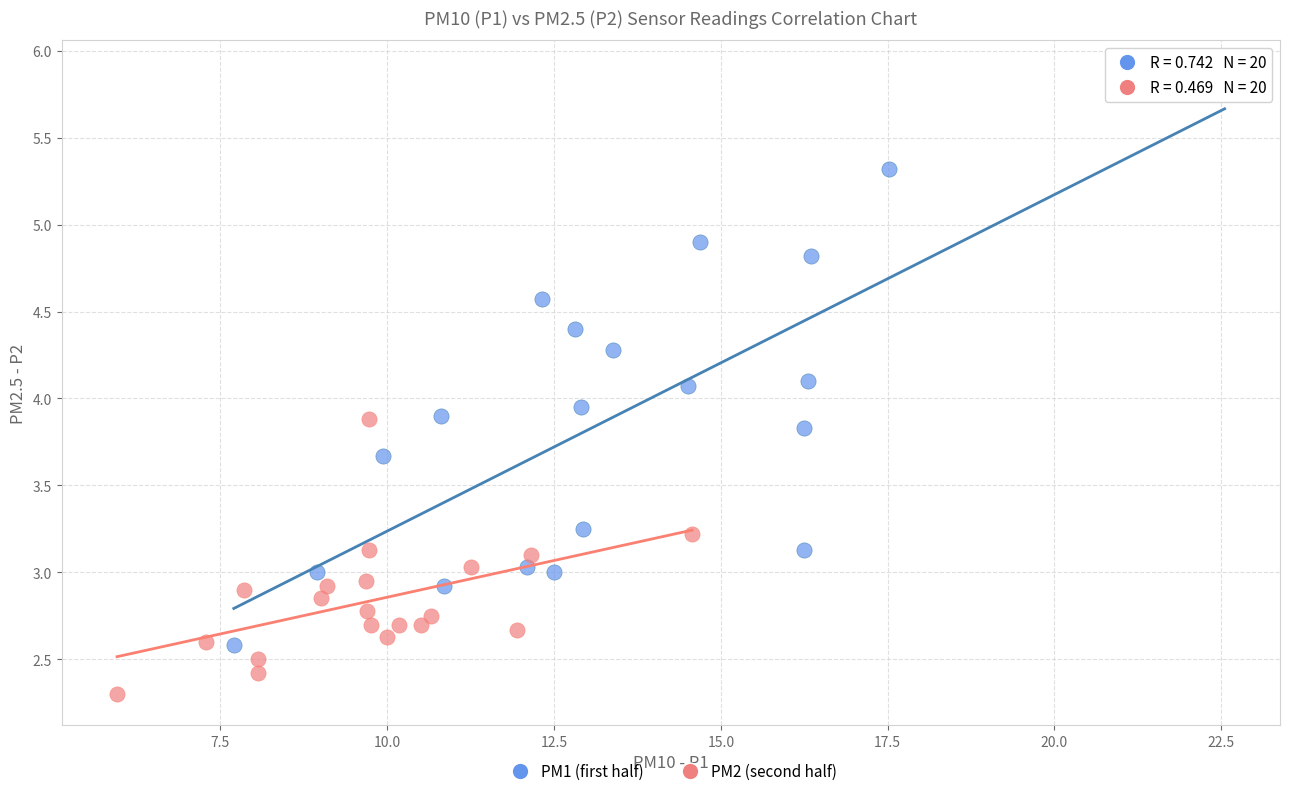

Which series has the widest spread of Y values?

PM1 (first half)